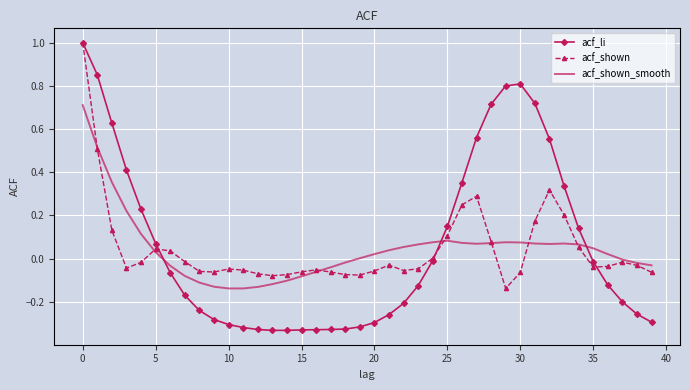

Which series has the widest spread of values?

acf_li